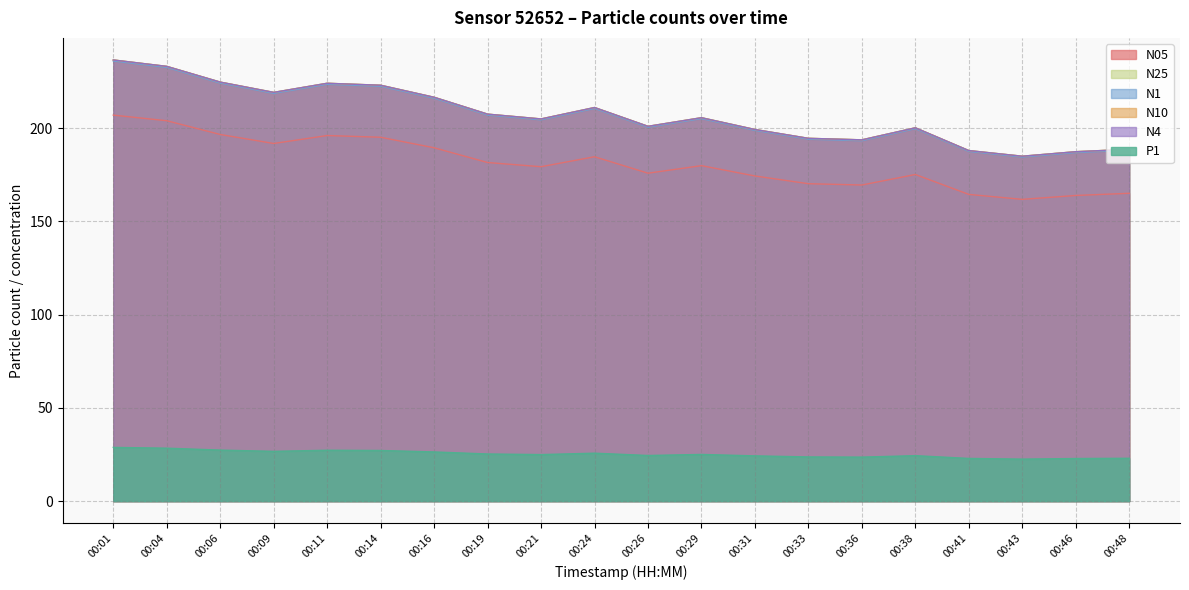

How many interior local valleys does the N05 series have?

5